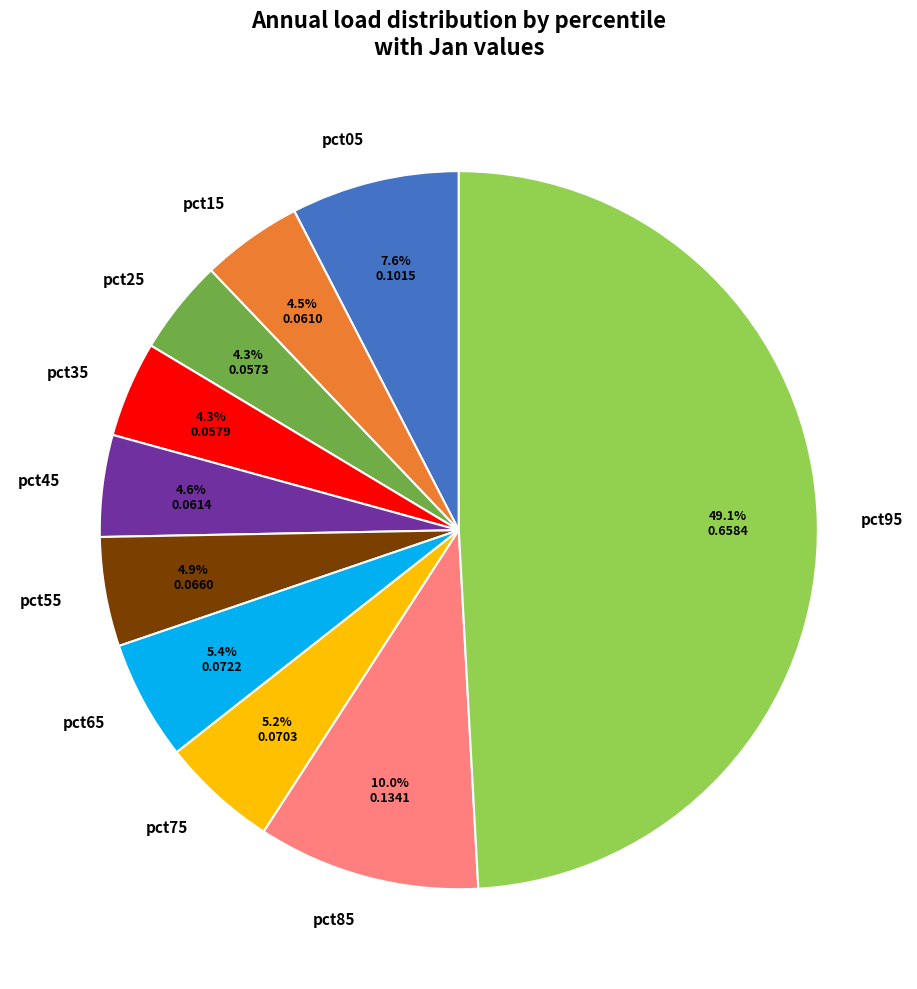

To the nearest percent, what percentage of the pie is pct45?

5%